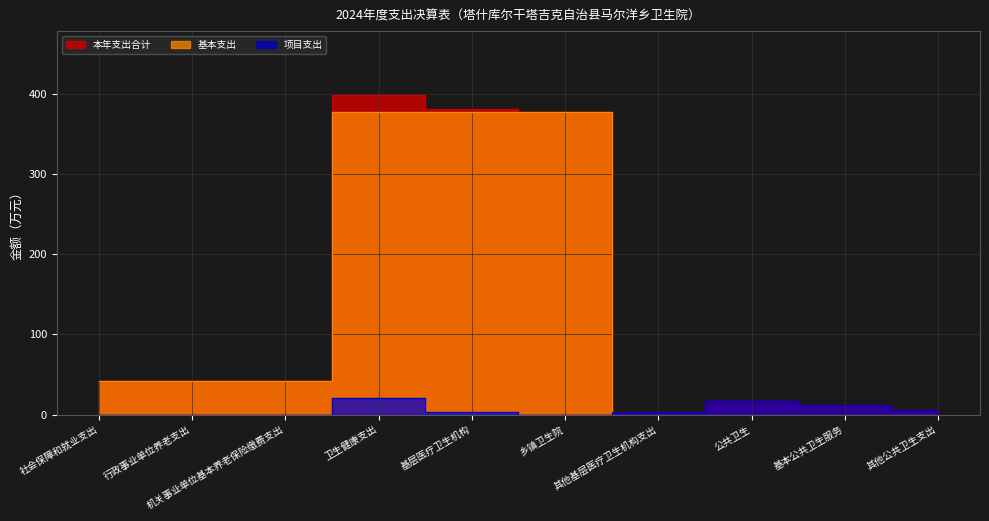

What is the difference between the 本年支出合计 values at 卫生健康支出 and 其他公共卫生支出?

393.4